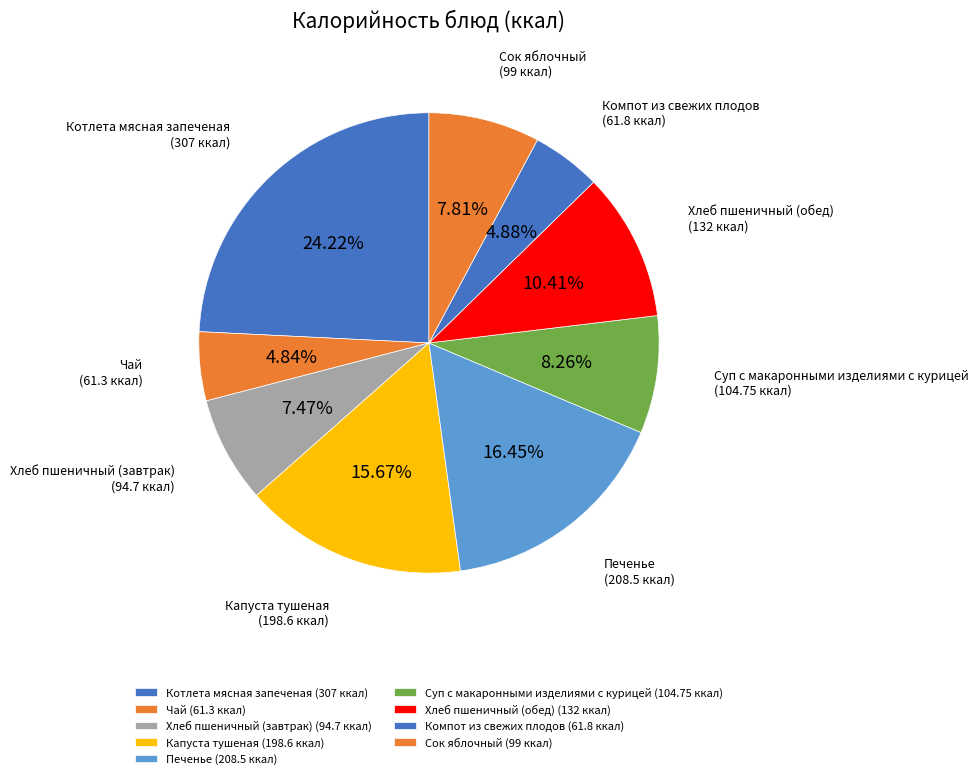

To the nearest percent, what percentage of the pie is Суп с макаронными изделиями с курицей?

8%